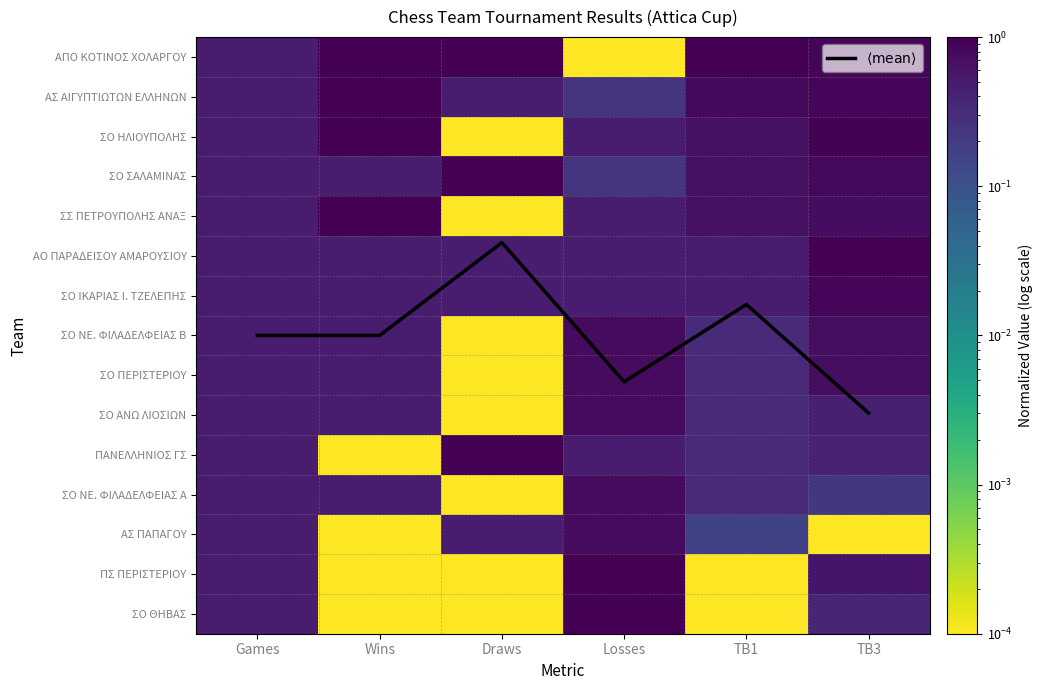

Rank the series by their maximum value, from lowest to highest.

ΣΟ ΝΕ. ΦΙΛΑΔΕΛΦΕΙΑΣ Β, ΣΟ ΠΕΡΙΣΤΕΡΙΟΥ, ΣΟ ΑΝΩ ΛΙΟΣΙΩΝ, ΣΟ ΝΕ. ΦΙΛΑΔΕΛΦΕΙΑΣ Α, ΑΣ ΠΑΠΑΓΟΥ, ΣΟ ΙΚΑΡΙΑΣ Ι. ΤΖΕΛΕΠΗΣ, ΑΠΟ ΚΟΤΙΝΟΣ ΧΟΛΑΡΓΟΥ, ΑΣ ΑΙΓΥΠΤΙΩΤΩΝ ΕΛΛΗΝΩΝ, ΣΟ ΗΛΙΟΥΠΟΛΗΣ, ΣΟ ΣΑΛΑΜΙΝΑΣ, ΣΣ ΠΕΤΡΟΥΠΟΛΗΣ ΑΝΑΞ, ΑΟ ΠΑΡΑΔΕΙΣΟΥ ΑΜΑΡΟΥΣΙΟΥ, ΠΑΝΕΛΛΗΝΙΟΣ ΓΣ, ΠΣ ΠΕΡΙΣΤΕΡΙΟΥ, ΣΟ ΘΗΒΑΣ, $\langle \mathrm{mean} \rangle$